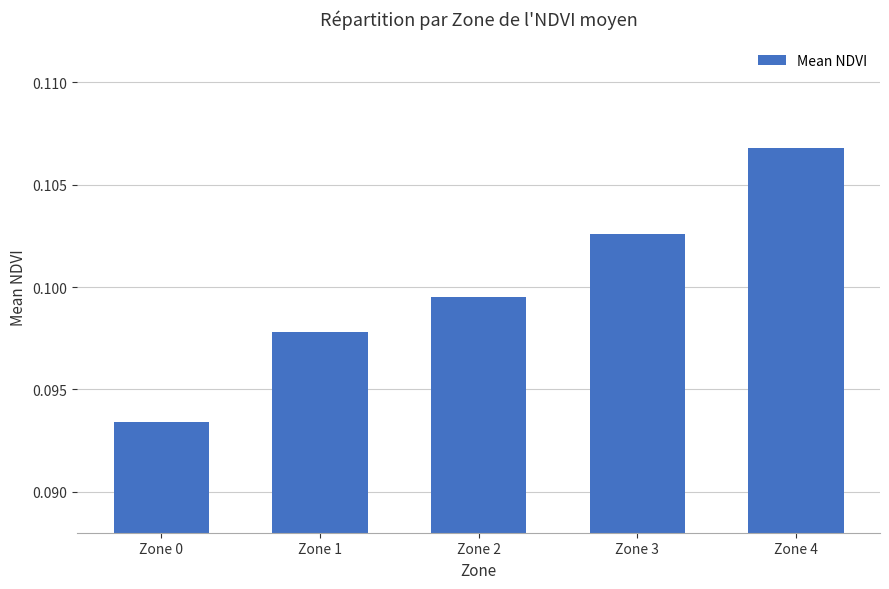

True or false: the data shows 0.2 at Zone 3.

False